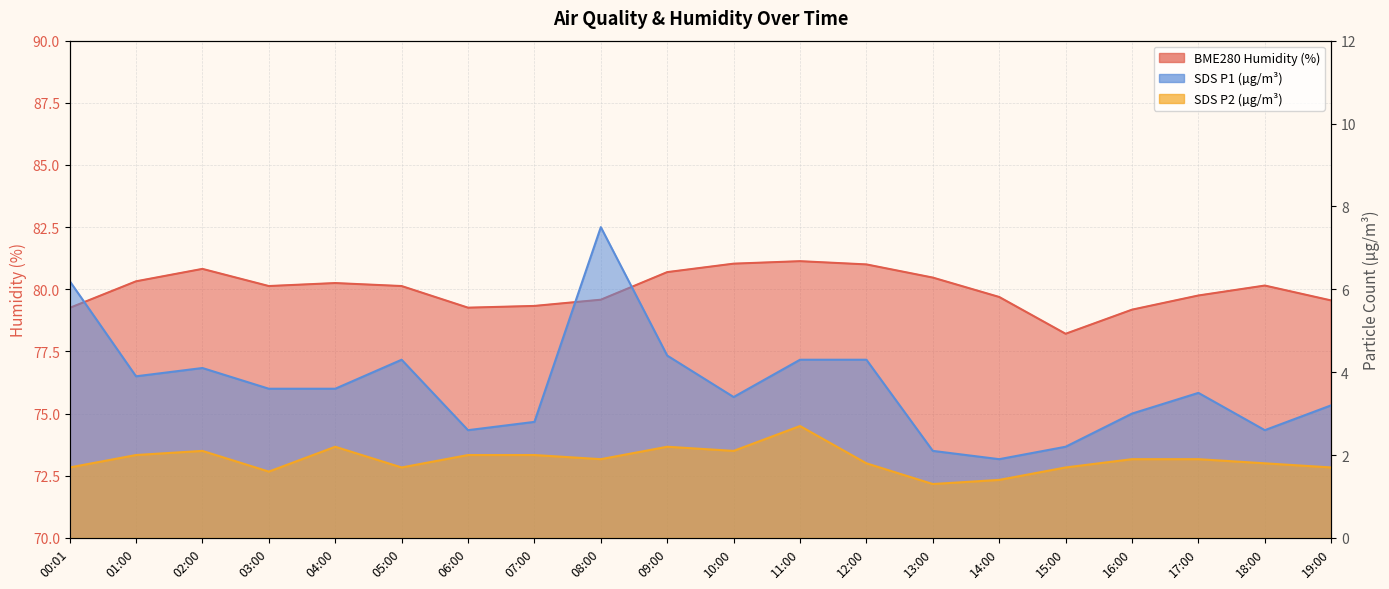

At 19:00, list the series in order from largest to smallest.

BME280_humidity, SDS_P1, SDS_P2